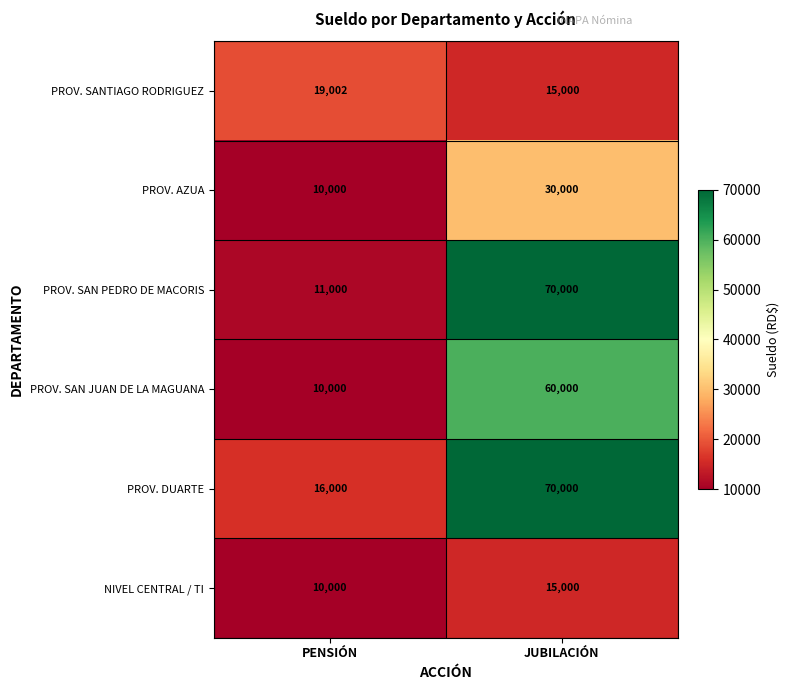

The PROV. SANTIAGO RODRIGUEZ series shows 15000 at JUBILACIÓN. True or false?

True